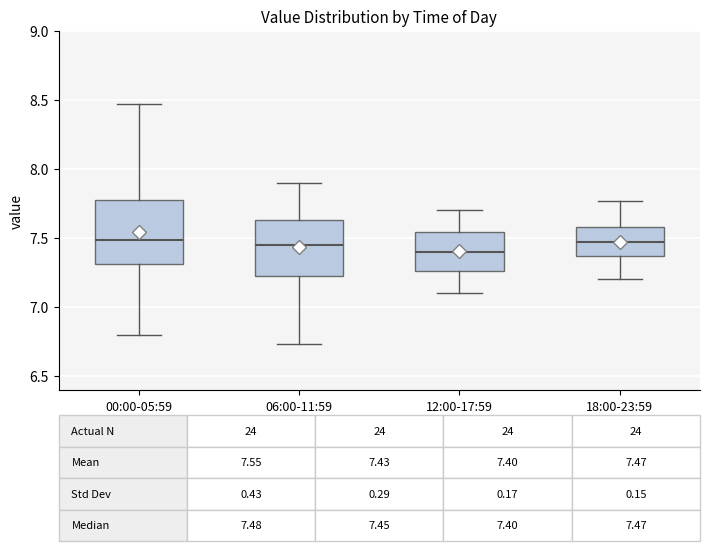

Which box is the tallest, from its lower edge to its upper edge?

00:00-05:59